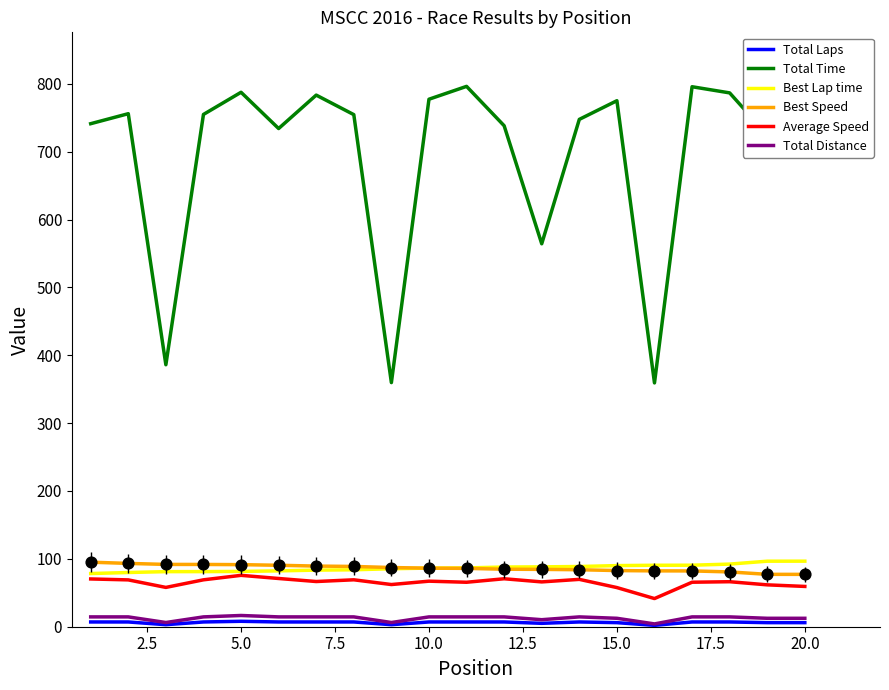

True or false: Total Distance and Best Lap time cross at least once.

False